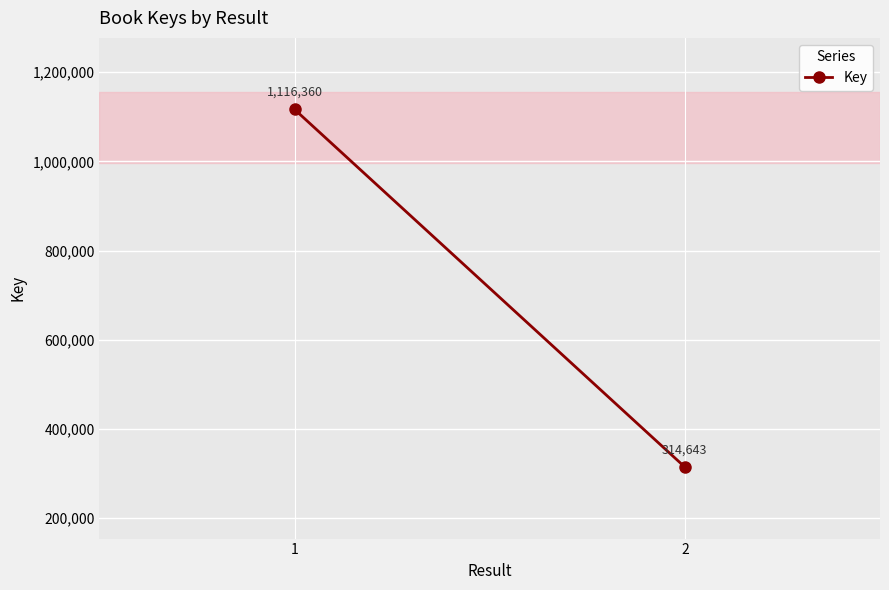

What is the maximum value shown in the chart?

1116360